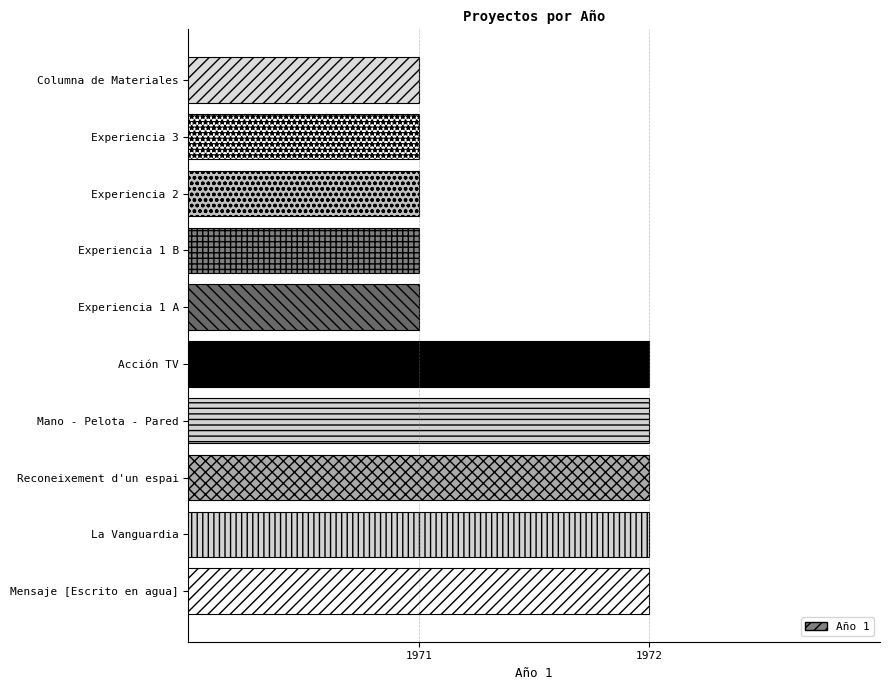

Count the number of categories in the chart.

10